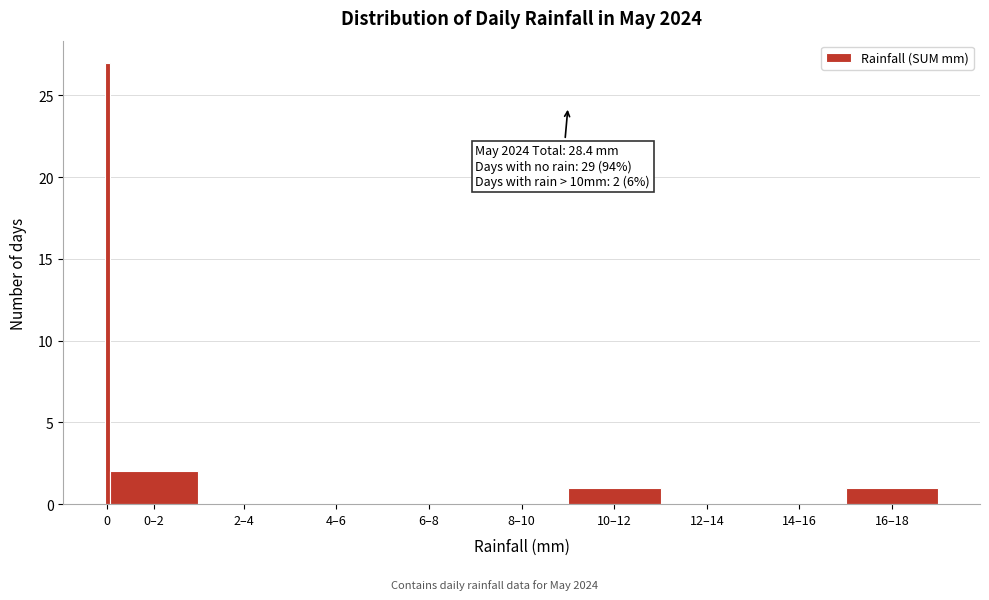

Reading left to right, transcribe all the data shown in this chart.

0=27	0–2=2	2–4=0	4–6=0	6–8=0	8–10=0	10–12=1	12–14=0	14–16=0	16–18=1